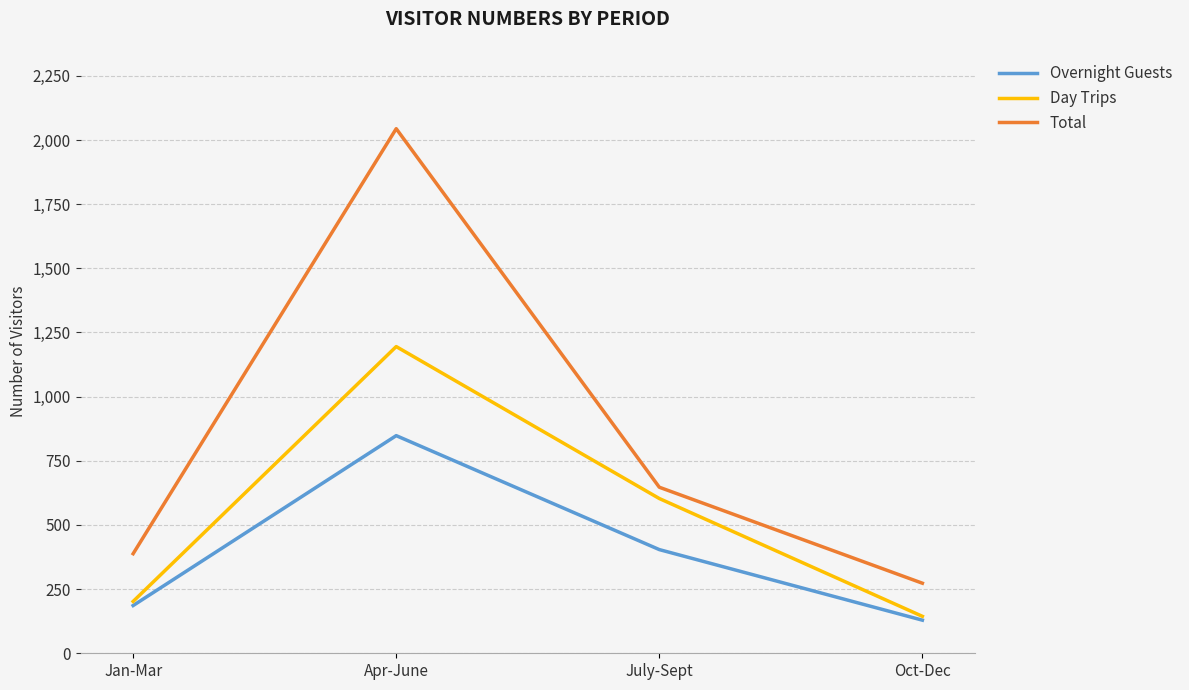

What is the sum of all Overnight Guests values?

1567